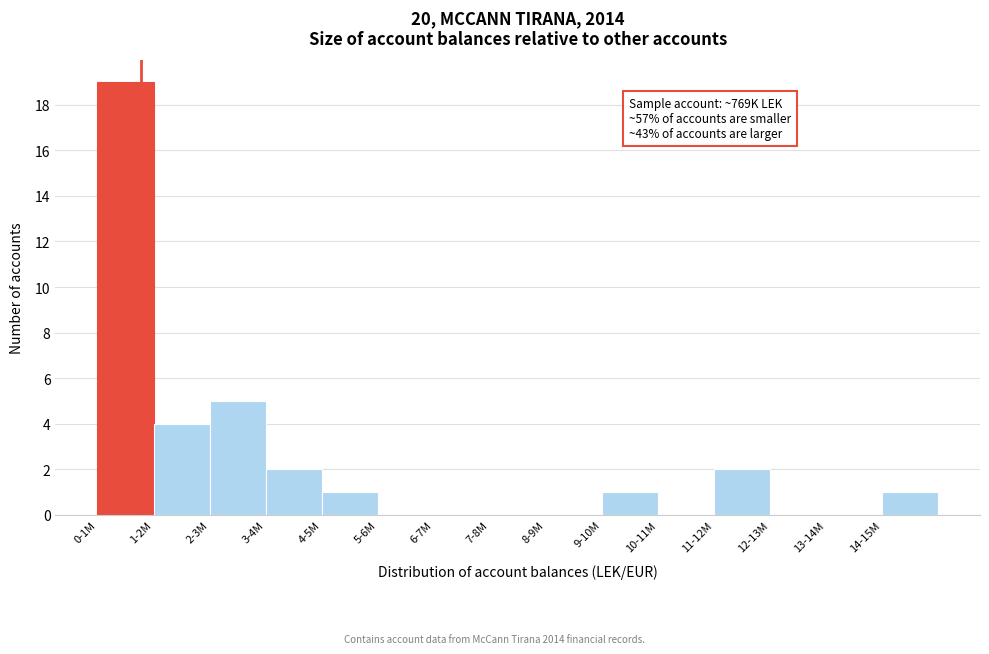

Reading left to right, what are all the values shown in this chart?

0-1M=19	1-2M=4	2-3M=5	3-4M=2	4-5M=1	5-6M=0	6-7M=0	7-8M=0	8-9M=0	9-10M=1	10-11M=0	11-12M=2	12-13M=0	13-14M=0	14-15M=1